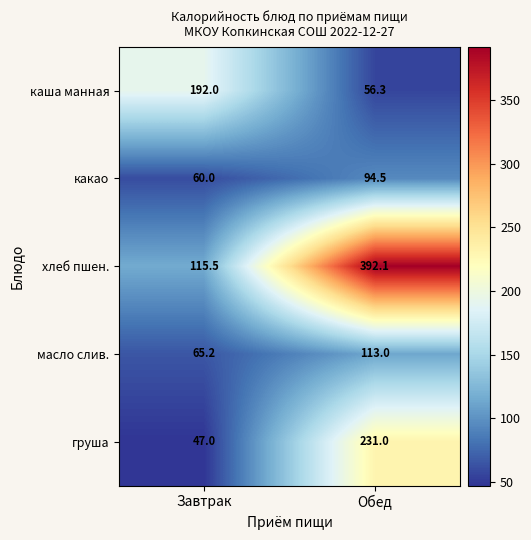

At Завтрак, list the series in order from largest to smallest.

каша манная, хлеб пшен., масло слив., какао, груша